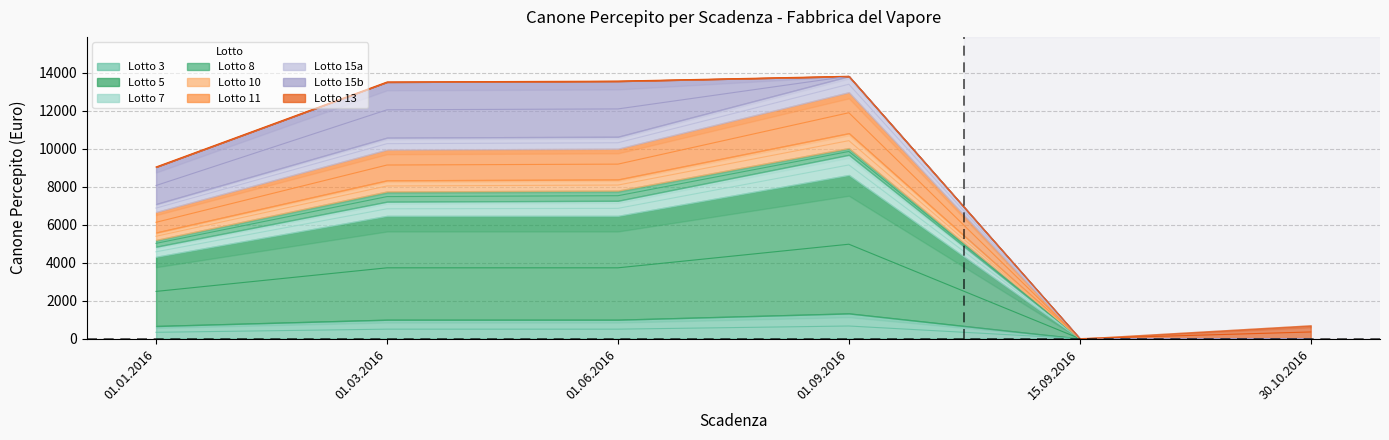

What position from the right is 01.06.2016?

4